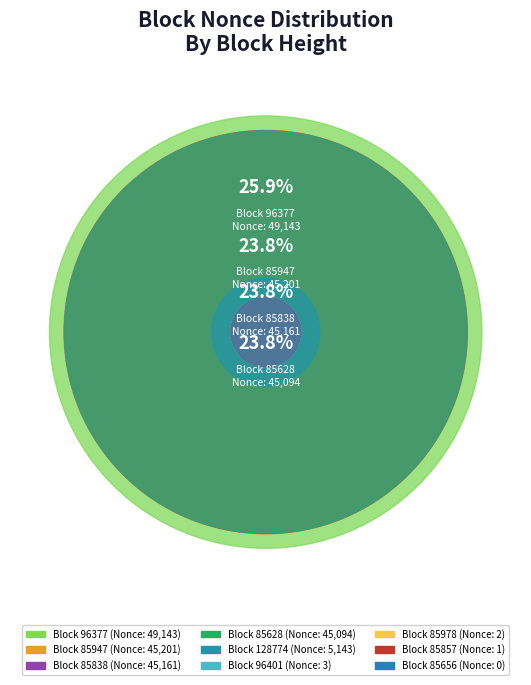

How many segments does this pie chart have?

9